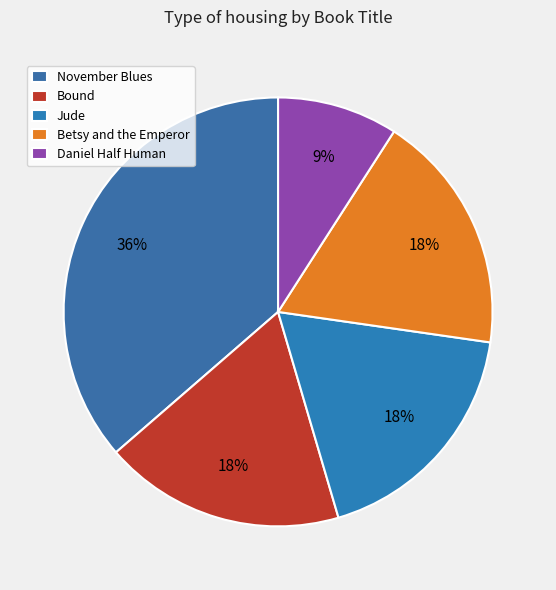

Which has a higher value, Jude or Daniel Half Human?

Jude